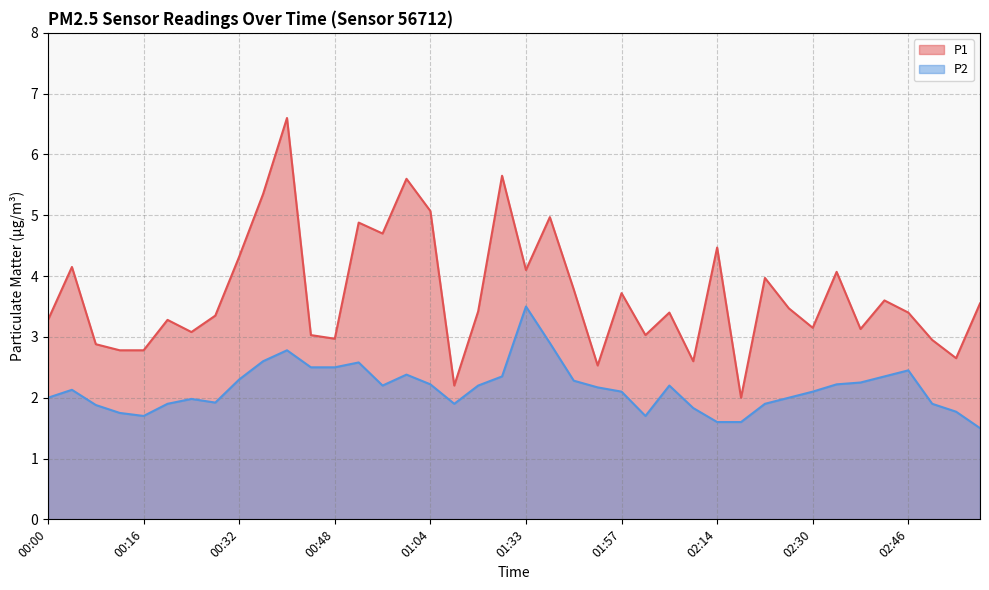

List the series in order of their overall mean, lowest first.

P2, P1